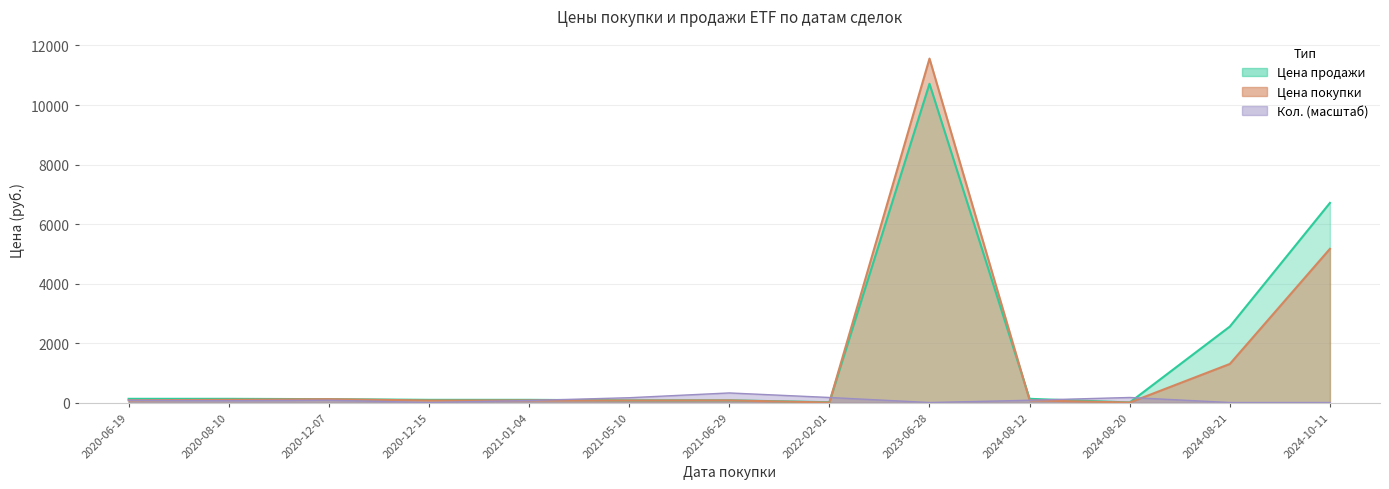

How many bars are there in total?

39